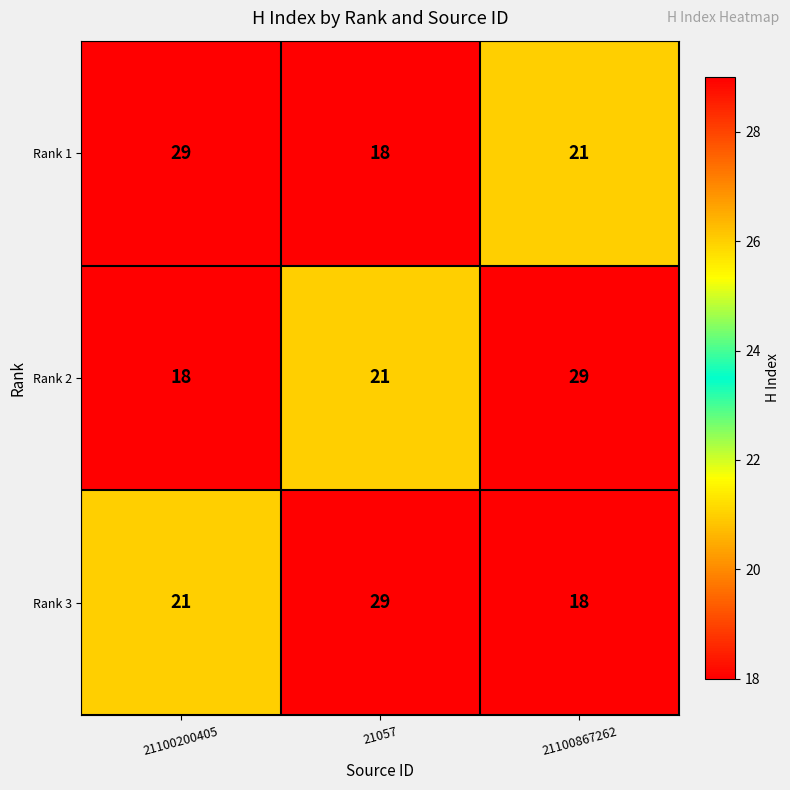

The value of Rank 3 at 21057 is 47. True or false?

False